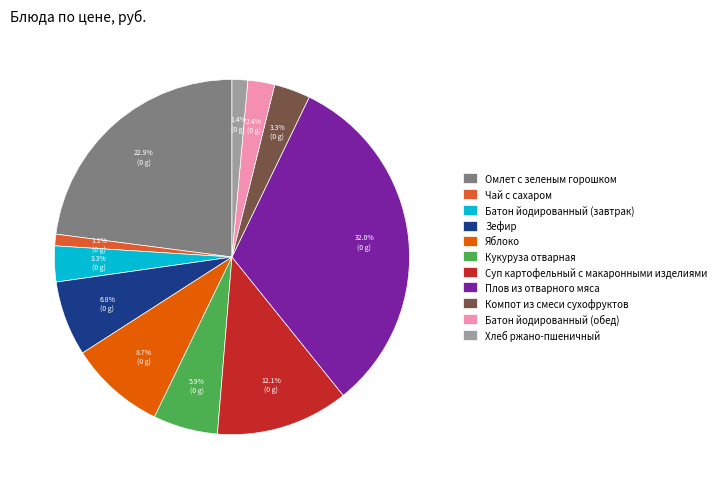

Which has a higher value, Компот из смеси сухофруктов or Батон йодированный (обед)?

Компот из смеси сухофруктов